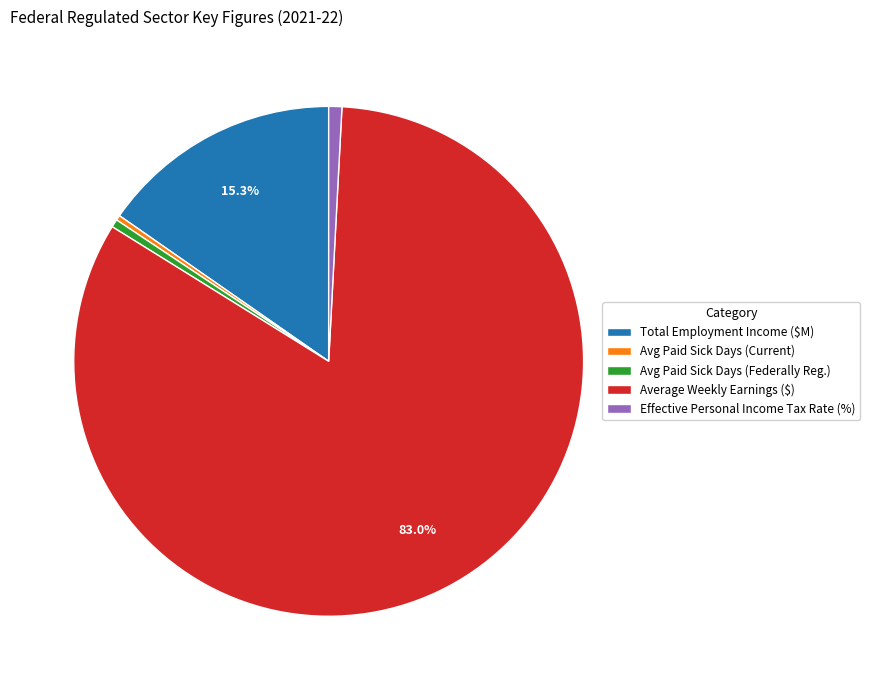

How many slices are in this pie chart?

5